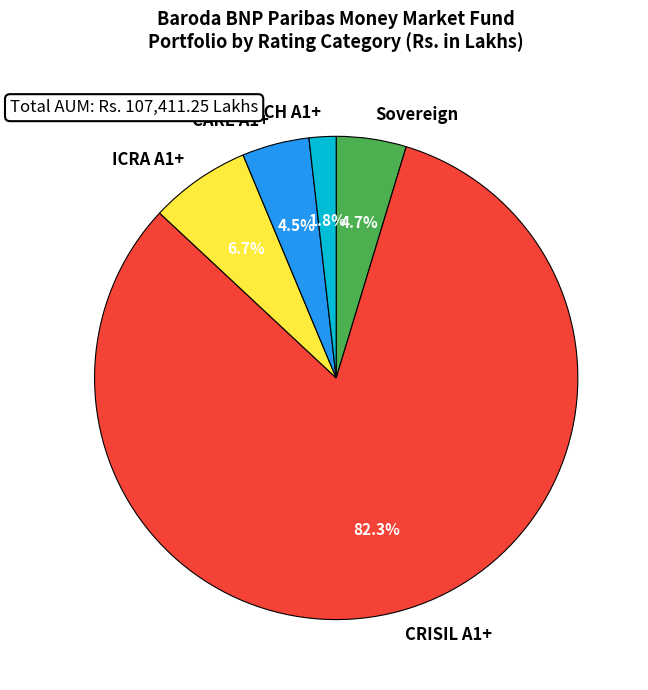

Is it true that CRISIL A1+ is 82% of the pie?

True